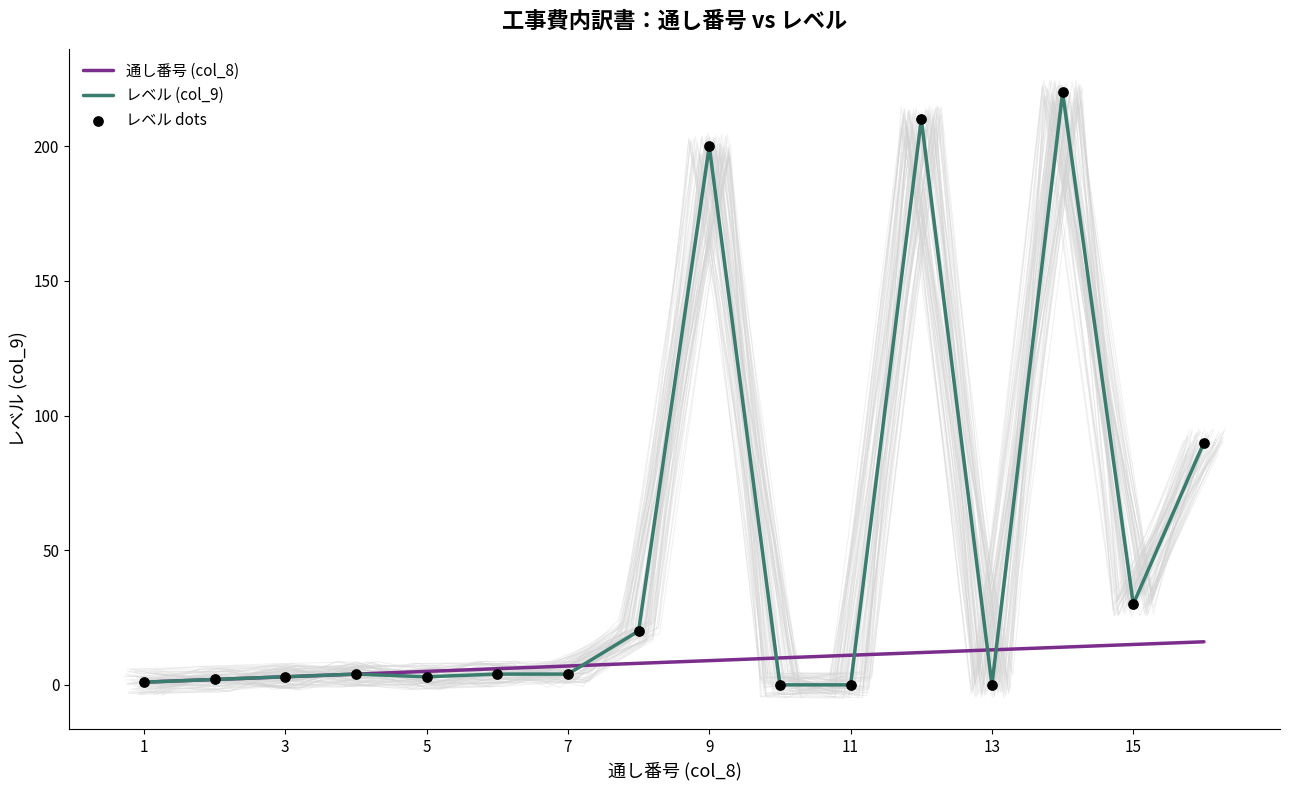

At how many categories does at least one series exceed 27?

5